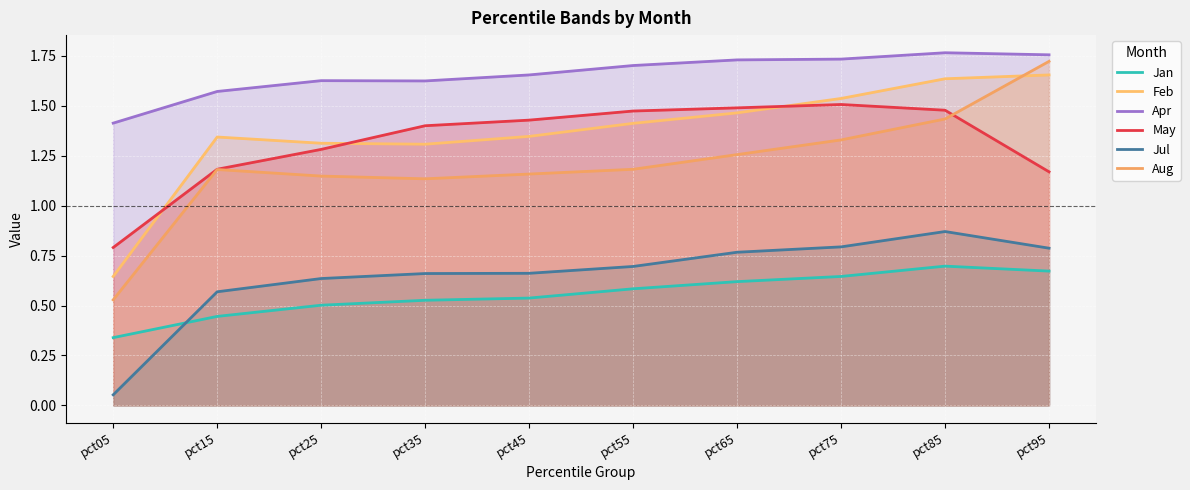

At how many categories does at least one series exceed 1?

10